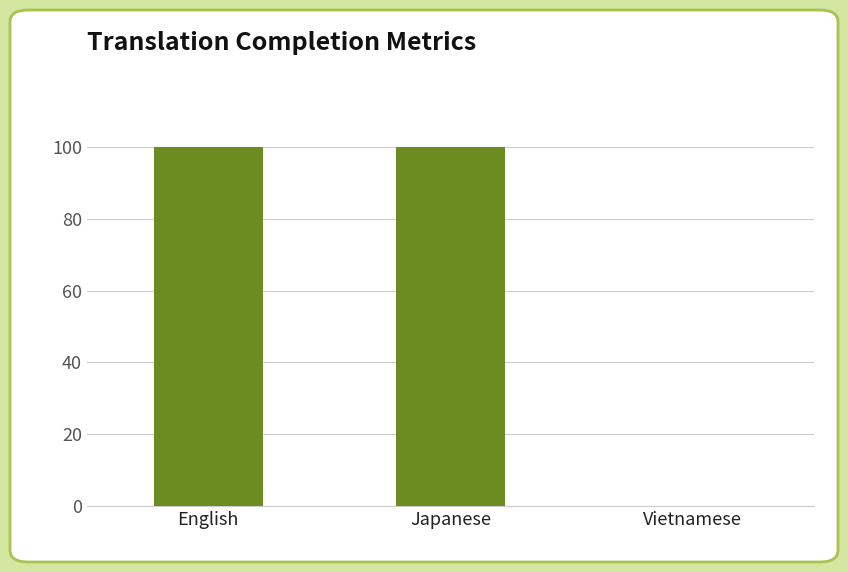

What is the sum of the values at Japanese and Vietnamese?

100